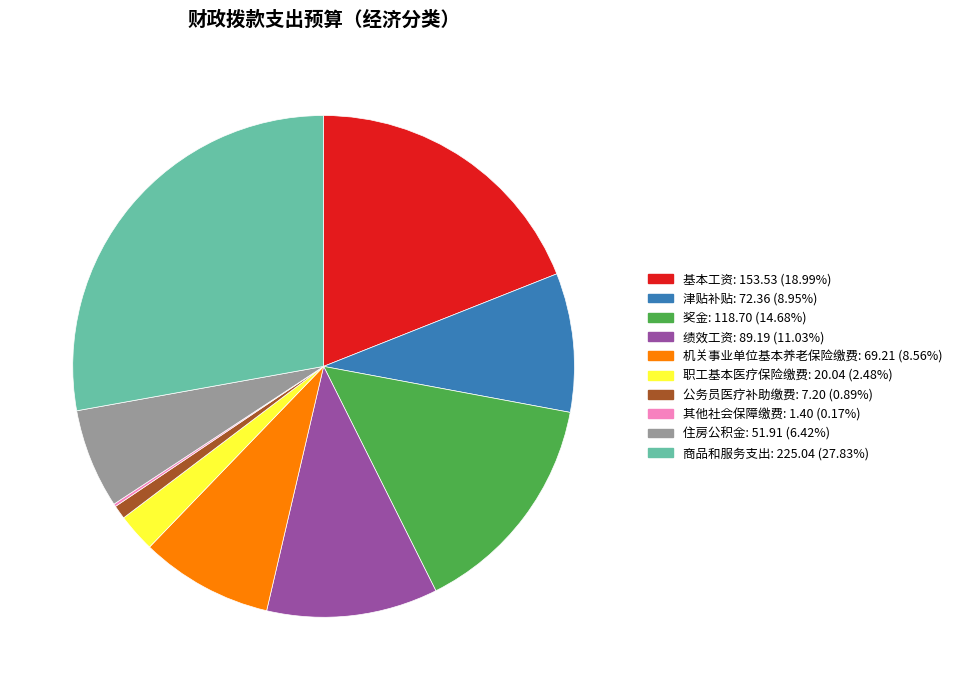

Is there any slice that represents more than half of the pie?

No